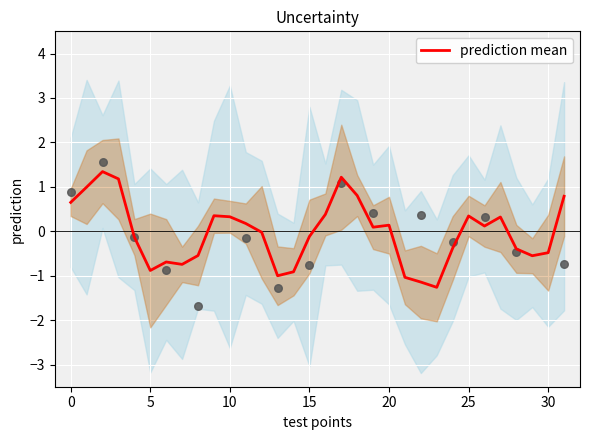

What is the change in value from 13 to 26?

+1.1